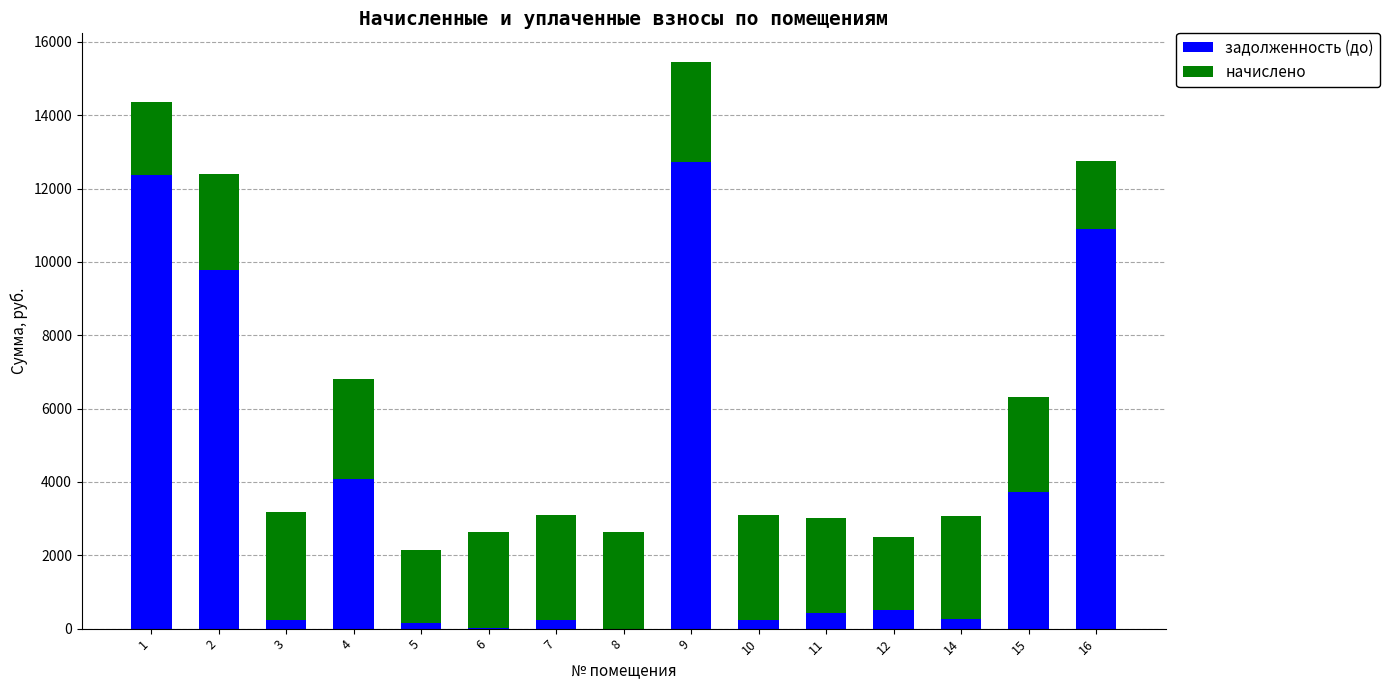

What is the maximum value for задолженность (до)?

12732.7